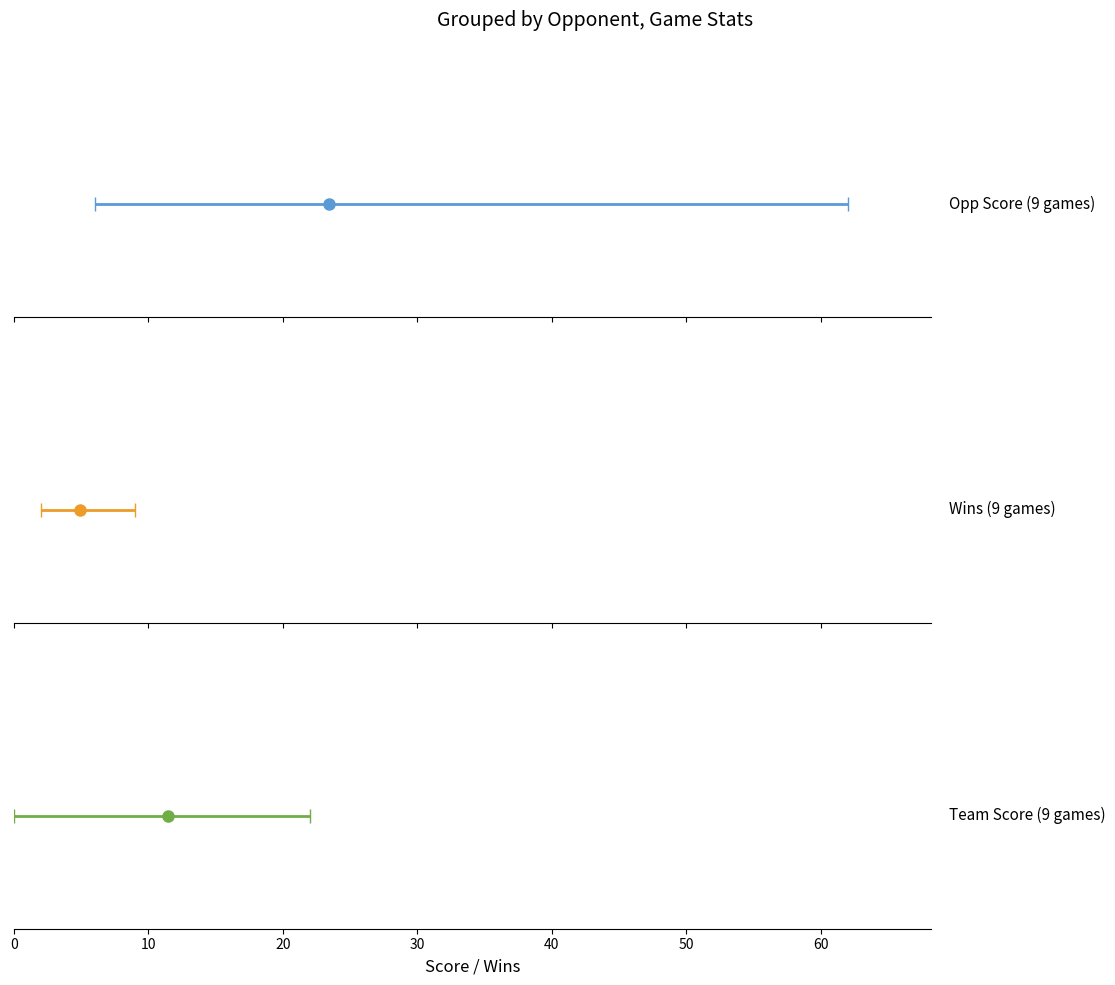

Which series has the largest range (max minus min)?

Opp Score